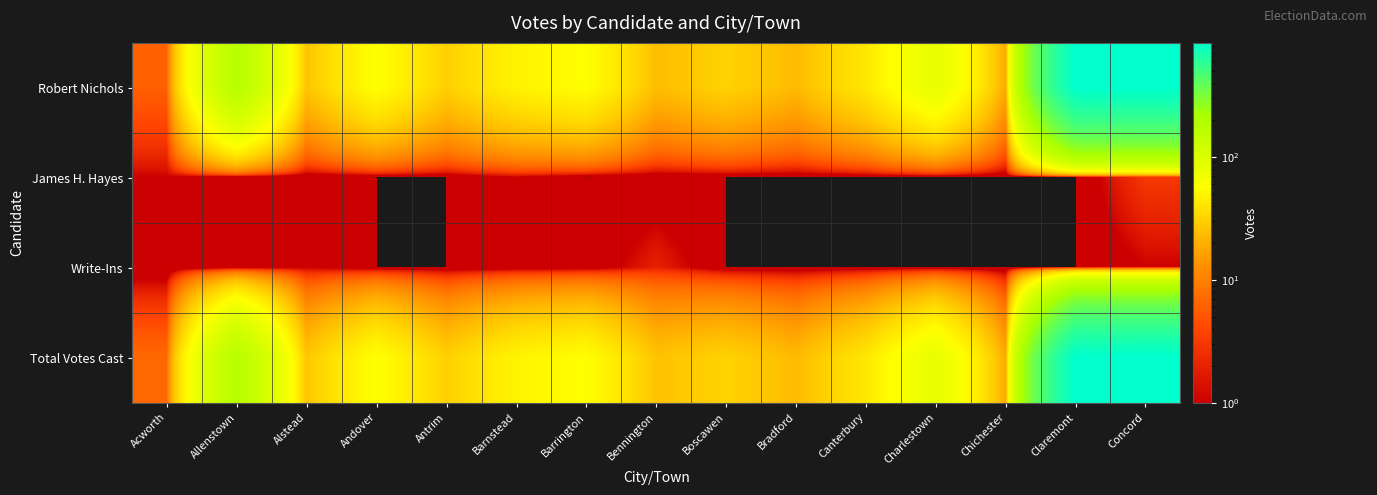

Reading left to right, what are all the values shown in this chart?

Robert Nichols: Acworth=6	Allenstown=173	Alstead=26	Andover=58	Antrim=31	Barnstead=49	Barrington=57	Bennington=24	Boscawen=32	Bradford=23	Canterbury=42	Charlestown=83	Chichester=18	Claremont=840	Concord=839
James H. Hayes: Acworth=1	Allenstown=0	Alstead=0	Andover=0	Antrim=0	Barnstead=1	Barrington=0	Bennington=0	Boscawen=0	Bradford=0	Canterbury=0	Charlestown=0	Chichester=0	Claremont=0	Concord=3
Write-Ins: Acworth=0	Allenstown=0	Alstead=1	Andover=0	Antrim=0	Barnstead=0	Barrington=0	Bennington=2	Boscawen=0	Bradford=0	Canterbury=0	Charlestown=0	Chichester=0	Claremont=0	Concord=1
Total Votes Cast: Acworth=7	Allenstown=173	Alstead=27	Andover=58	Antrim=31	Barnstead=50	Barrington=57	Bennington=26	Boscawen=32	Bradford=23	Canterbury=42	Charlestown=83	Chichester=18	Claremont=840	Concord=843